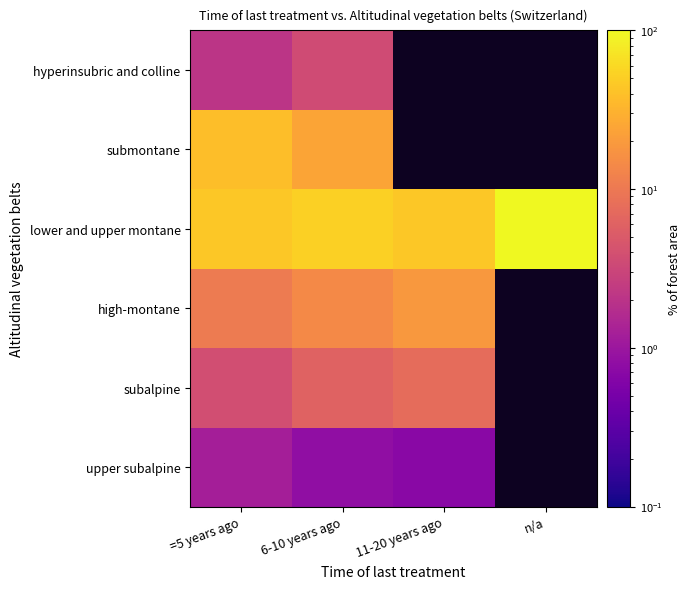

At 6-10 years ago, list the series in order from largest to smallest.

lower and upper montane, submontane, high-montane, subalpine, hyperinsubric and colline, upper subalpine